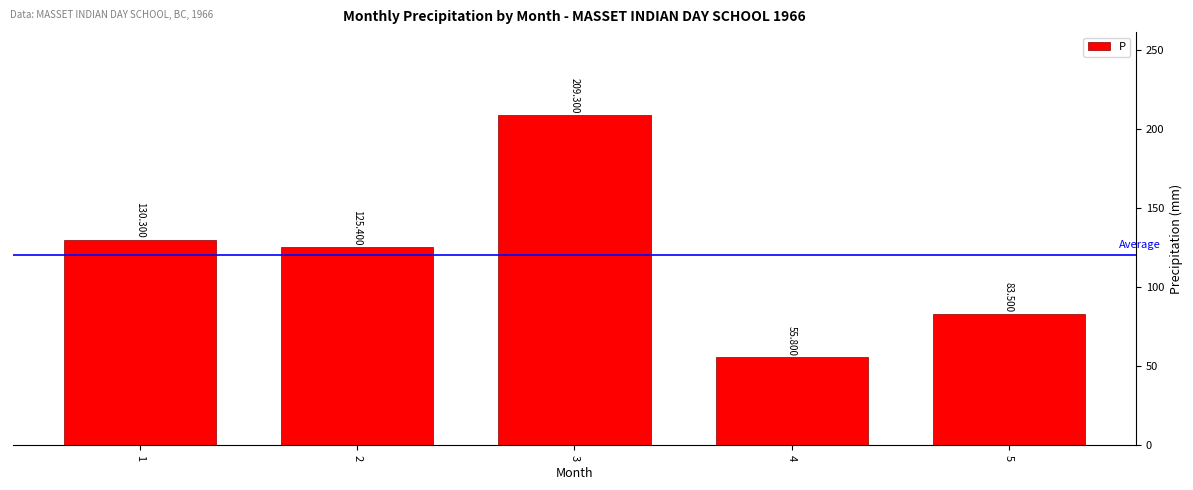

At which label is the value closest to 132?

1